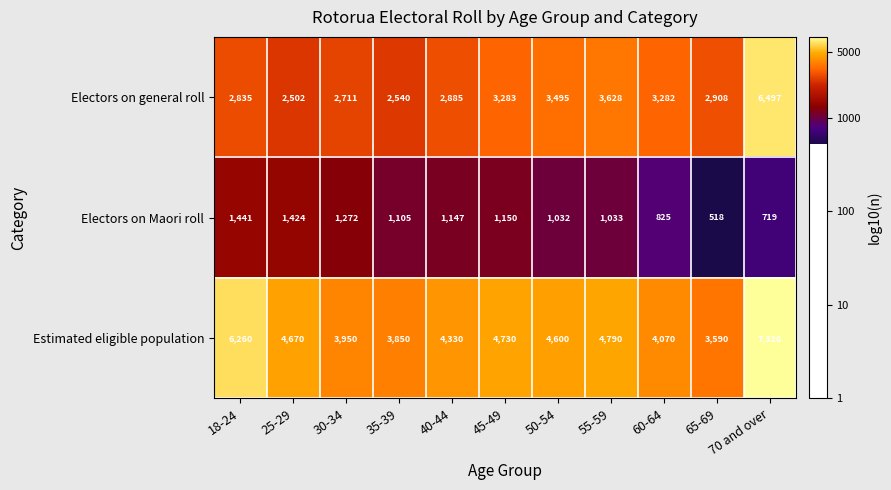

How many Electors on Maori roll values are between 825 and 1272?

7